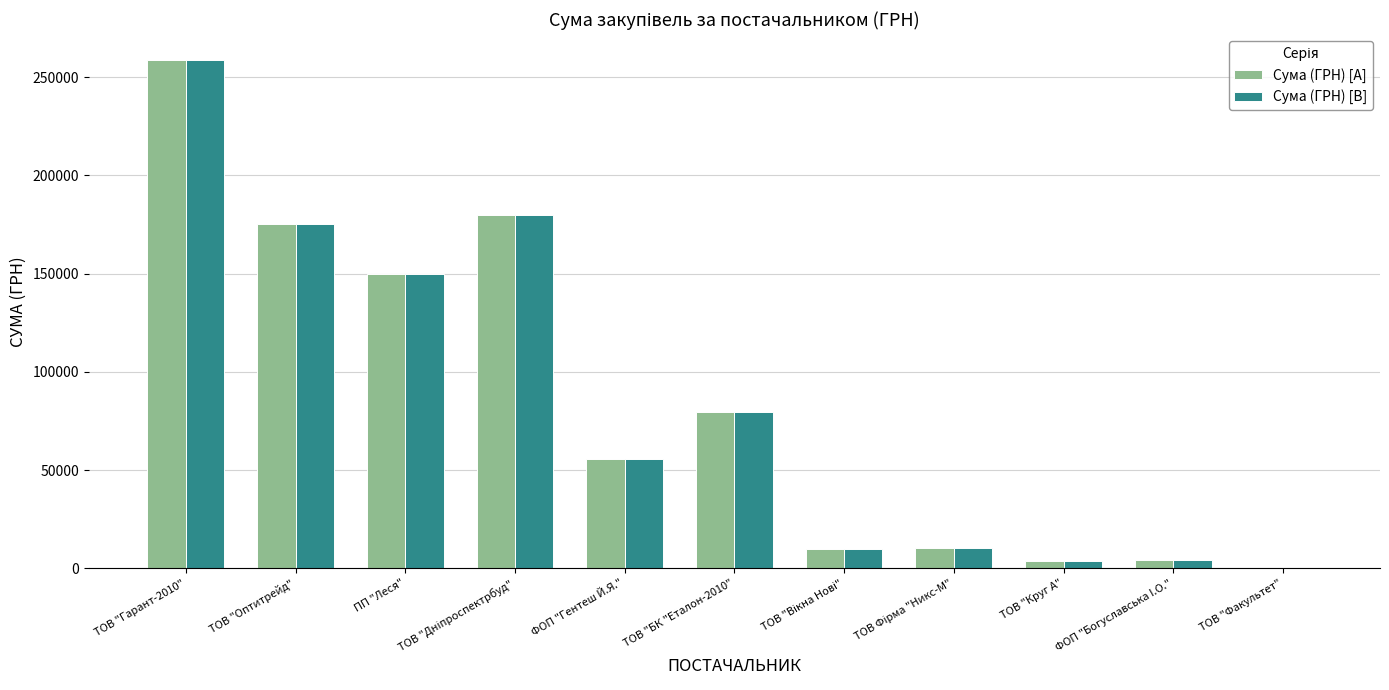

What value does the Сума (ГРН) [B] series have at ТОВ "БК "Еталон-2010"?

79778.0